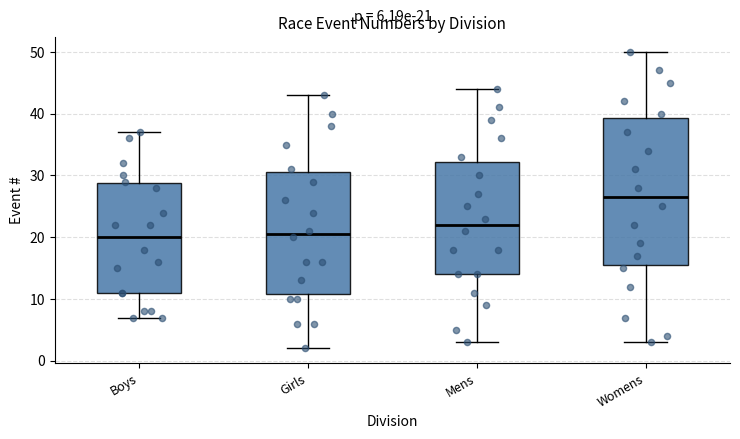

Which box is the tallest, from its lower edge to its upper edge?

Womens